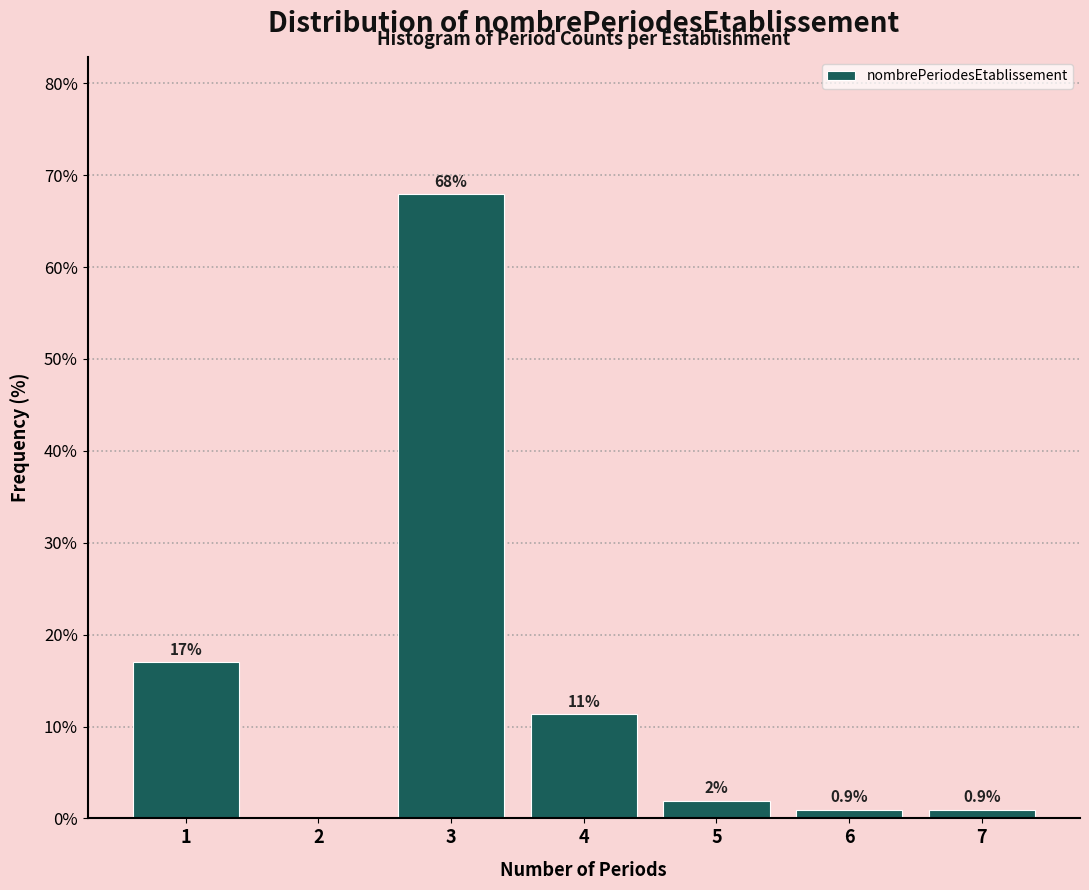

What value does the data have at 6?

0.9